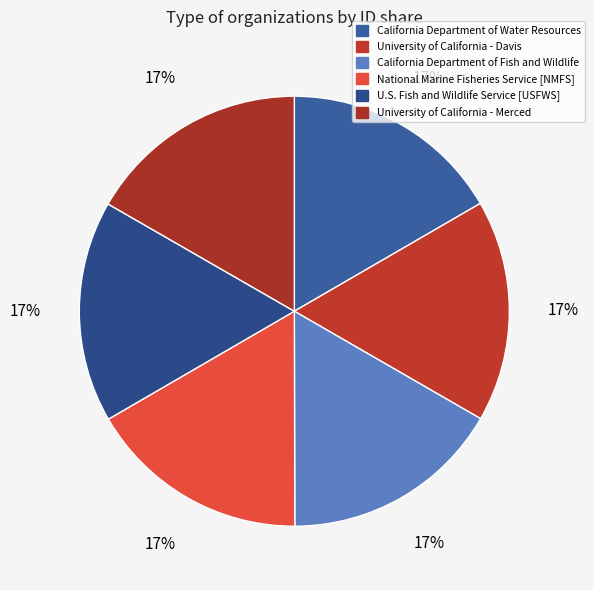

To the nearest percent, what portion does National Marine Fisheries Service [NMFS] represent?

17%